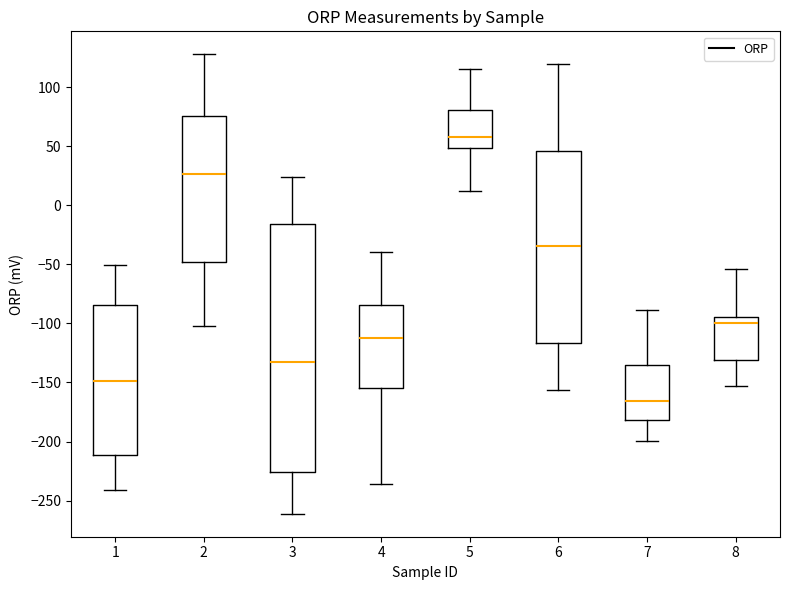

Reading left to right, transcribe this box plot: for each box, give where its median line is, the range the box spans, and where its two whiskers end, as read against the y-axis. The values are not printed on the chart, so give them approximately, as read against the axis.

1: median -150, box -210 to -85, whiskers -240 to -50
2: median 25, box -50 to 75, whiskers -100 to 130
3: median -135, box -225 to -15, whiskers -260 to 25
4: median -110, box -155 to -85, whiskers -235 to -40
5: median 60, box 50 to 80, whiskers 10 to 115
6: median -35, box -115 to 45, whiskers -155 to 120
7: median -165, box -180 to -135, whiskers -200 to -90
8: median -100, box -130 to -95, whiskers -155 to -55